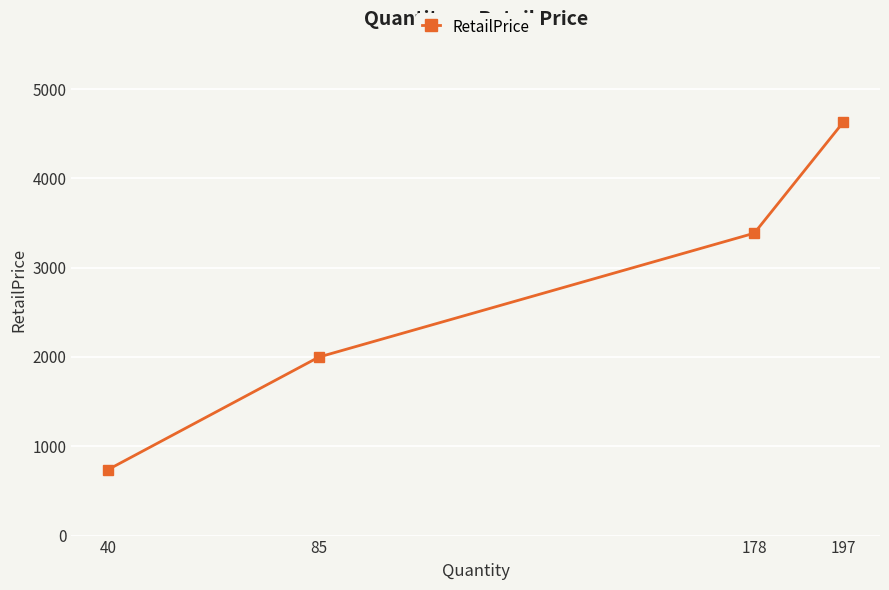

How many categories are shown in the chart?

4